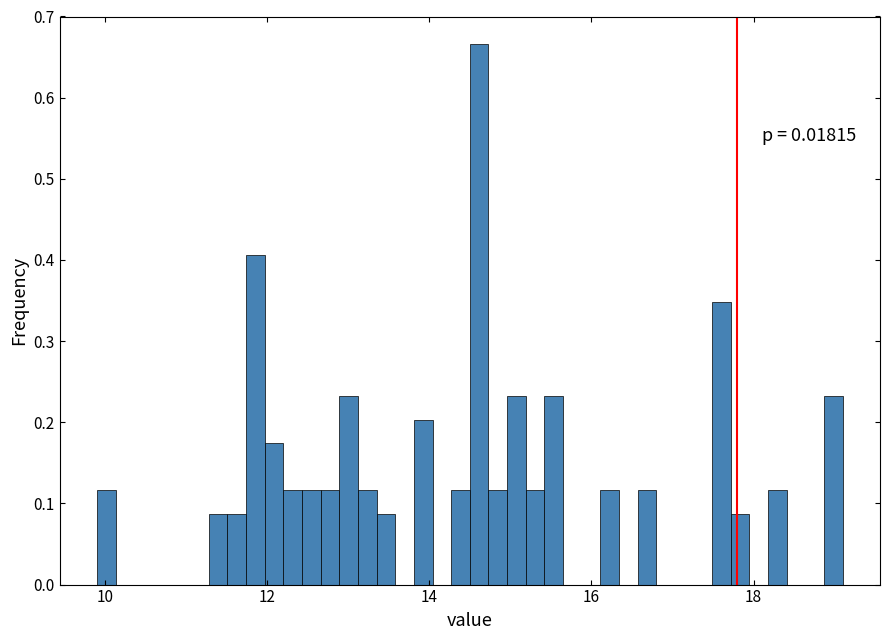

Read against the x-axis, roughly where is the centre of the tallest bar?

14.6